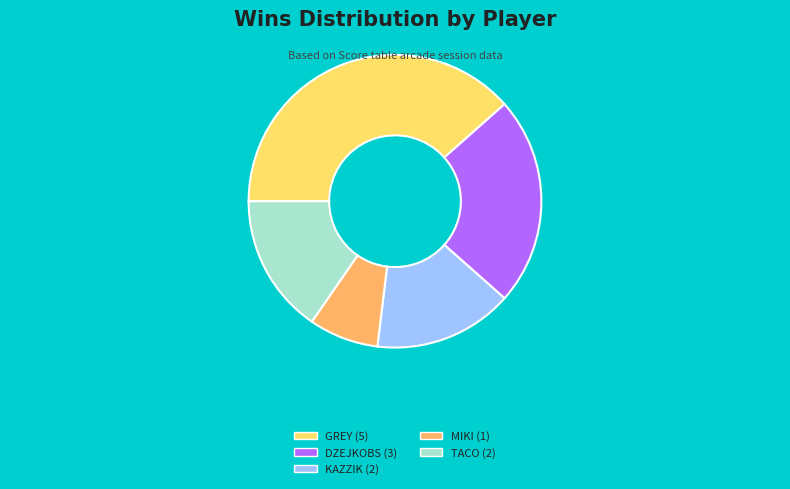

Which category has the biggest portion of the pie?

GREY (5)